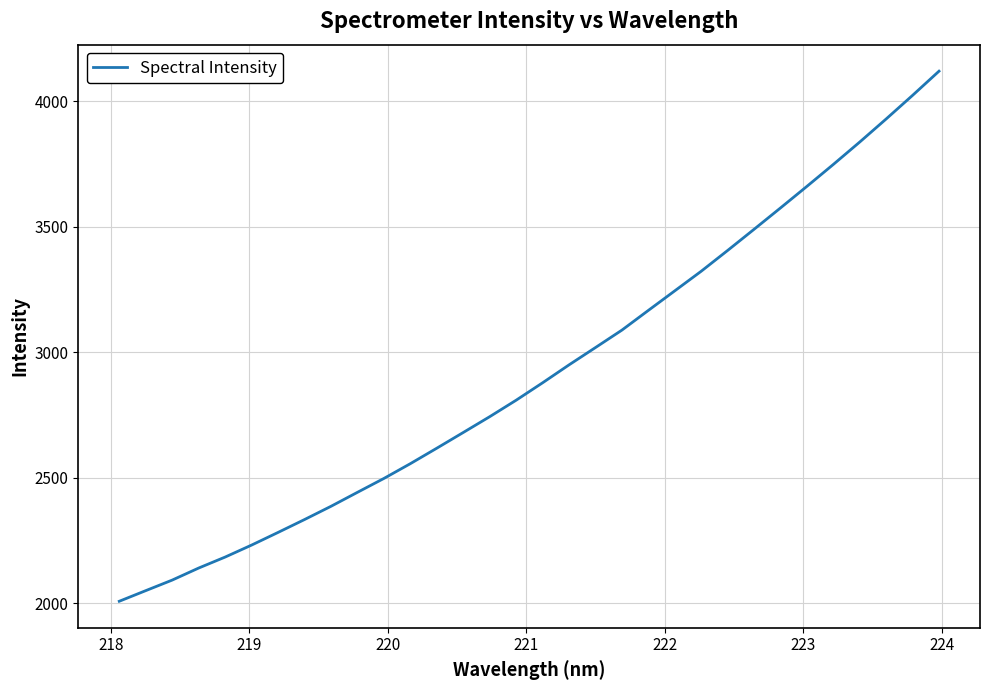

How many categories are shown in the chart?

32